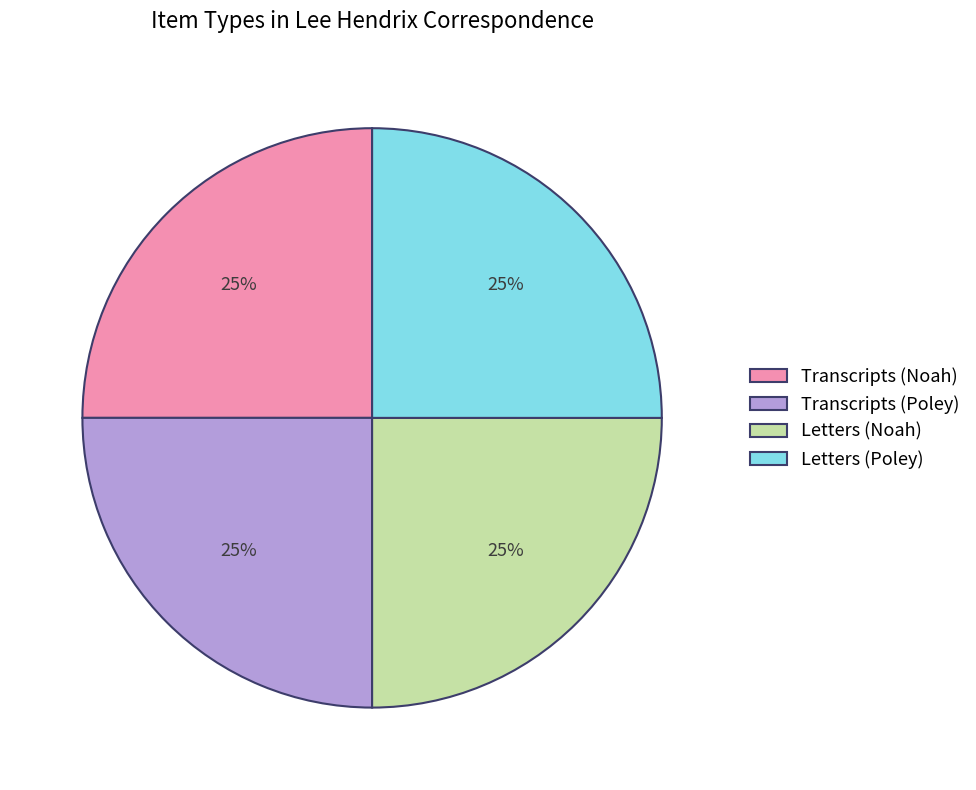

To the nearest percent, what percentage of the pie is Letters (Noah)?

25%